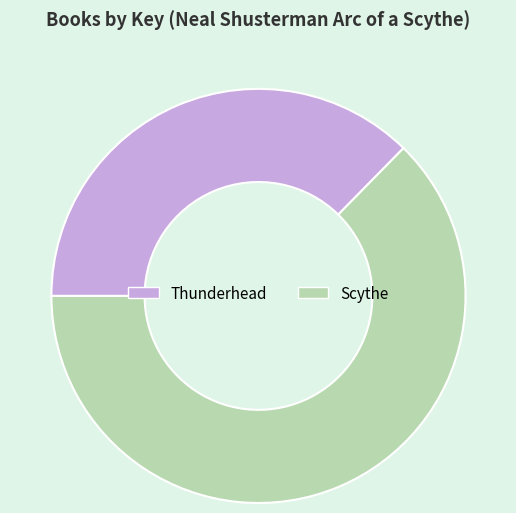

Combined, do Scythe and Thunderhead account for over 50%?

Yes